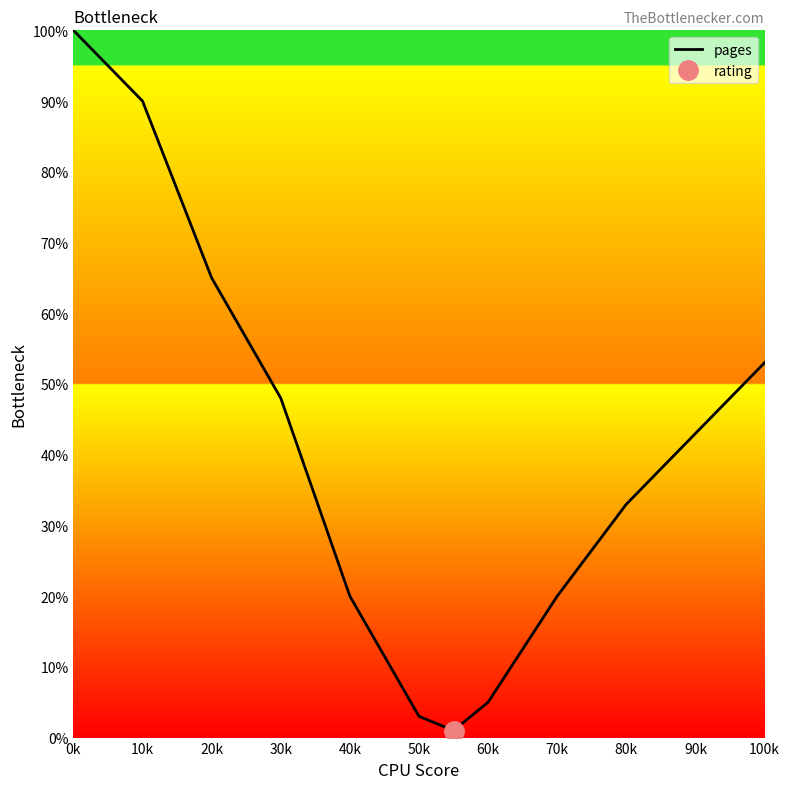

Does the chart display data point markers on the line(s)?

No